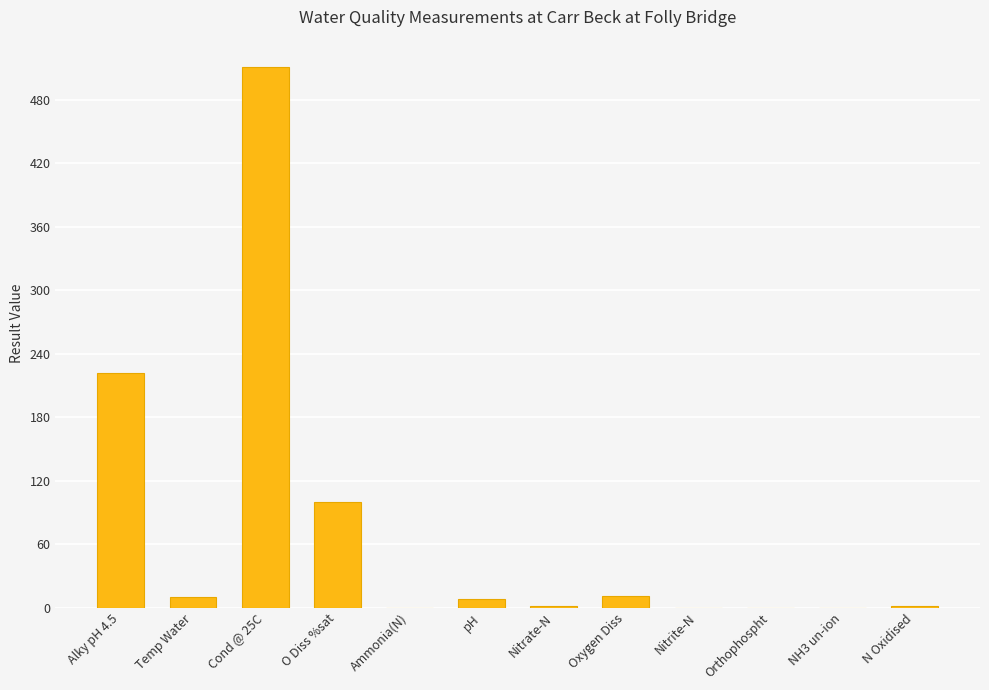

Between Oxygen Diss and NH3 un-ion, which is larger?

Oxygen Diss